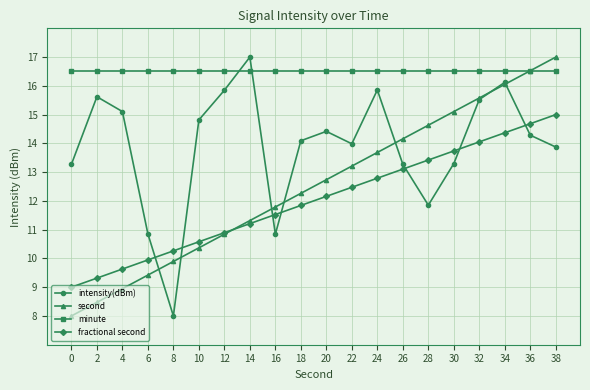

What is the value of the fractional second point at the 20th from the left?

15.0